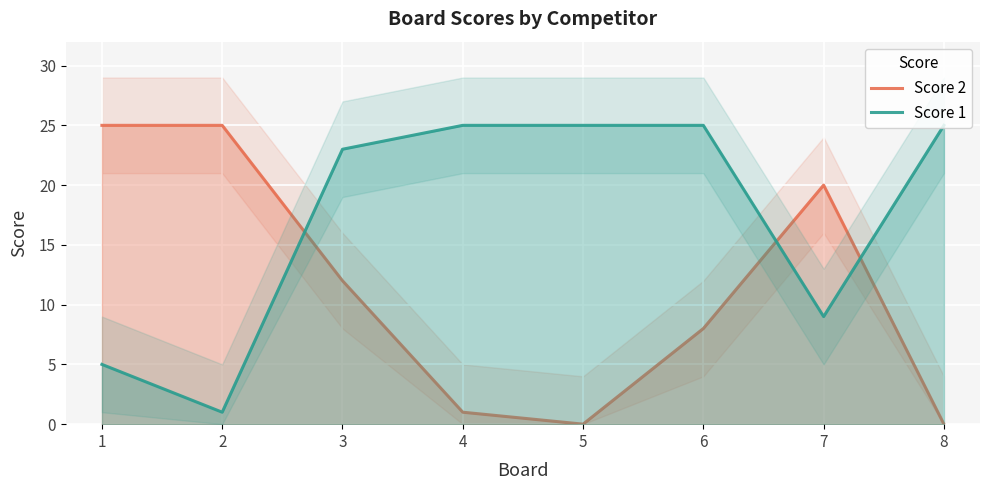

How many lines are shown in the chart?

2